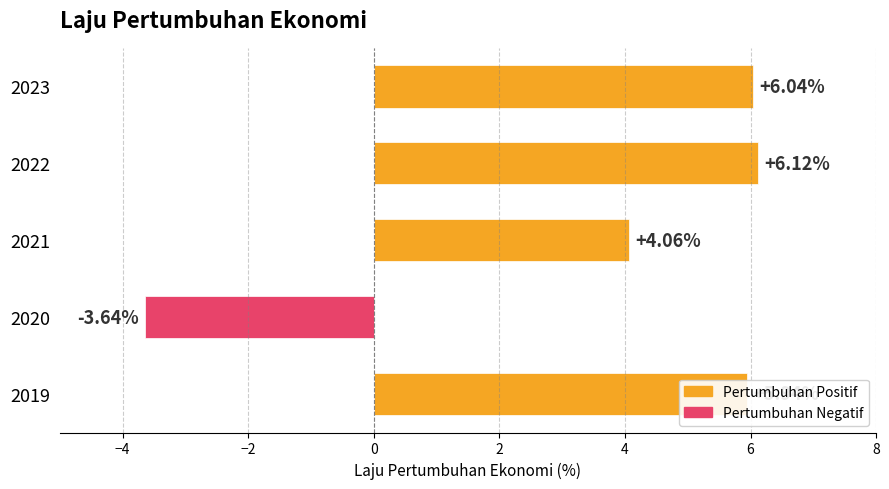

How many values are below 5?

2